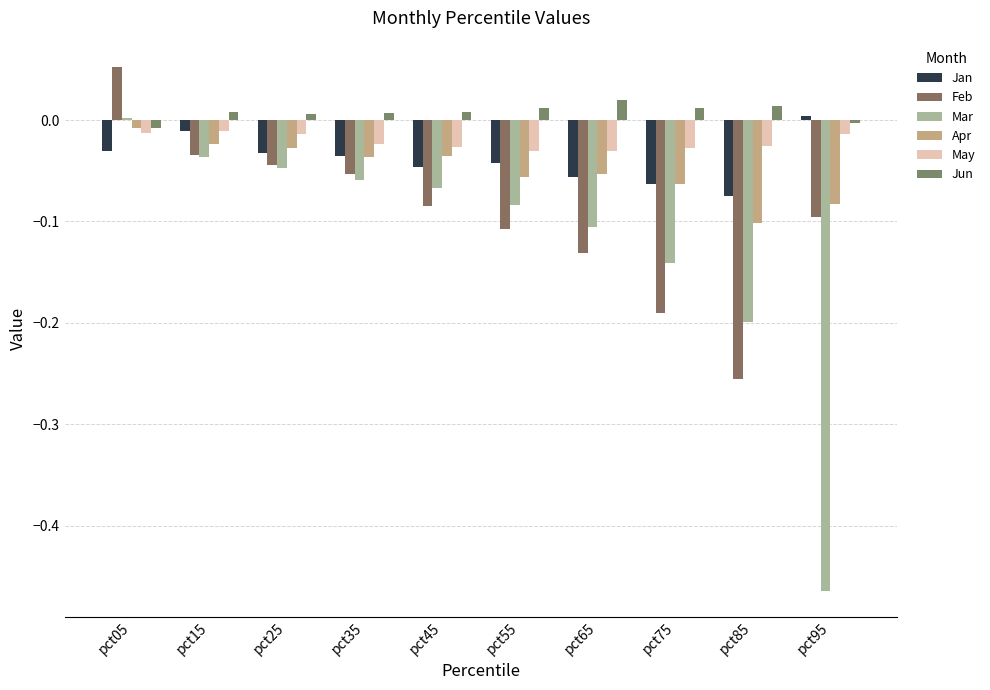

What are all the series names shown in the legend?

Jan, Feb, Mar, Apr, May, Jun